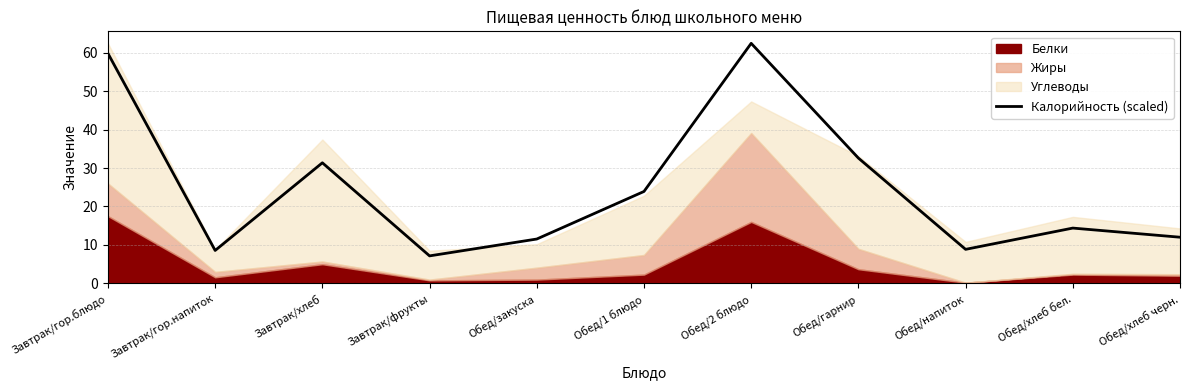

List the labels in order of value, largest first.

Обед/2 блюдо, Завтрак/гор.блюдо, Обед/гарнир, Завтрак/хлеб, Обед/1 блюдо, Обед/хлеб бел., Обед/хлеб черн., Обед/закуска, Обед/напиток, Завтрак/гор.напиток, Завтрак/фрукты